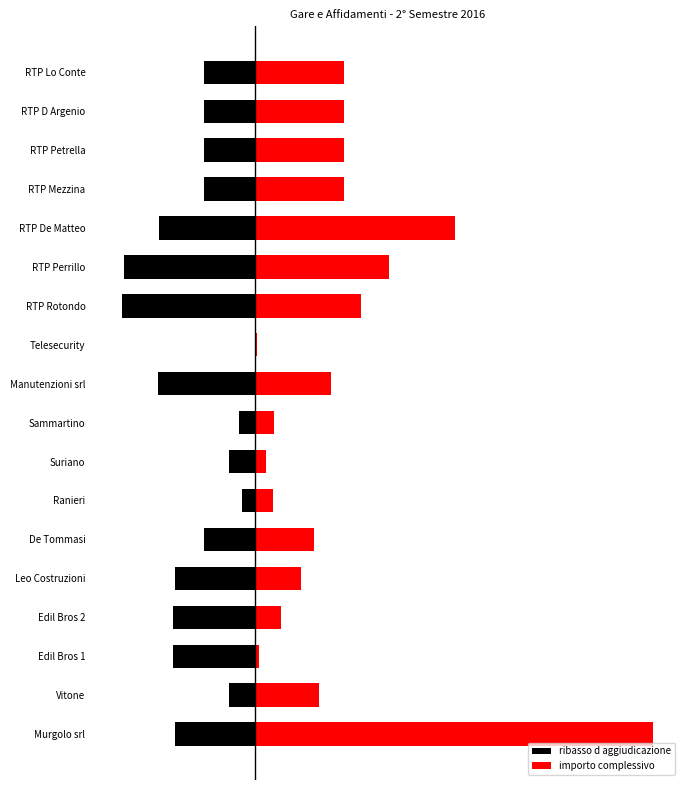

True or false: ribasso d aggiudicazione has a value of -0.2 at RTP Petrella.

True